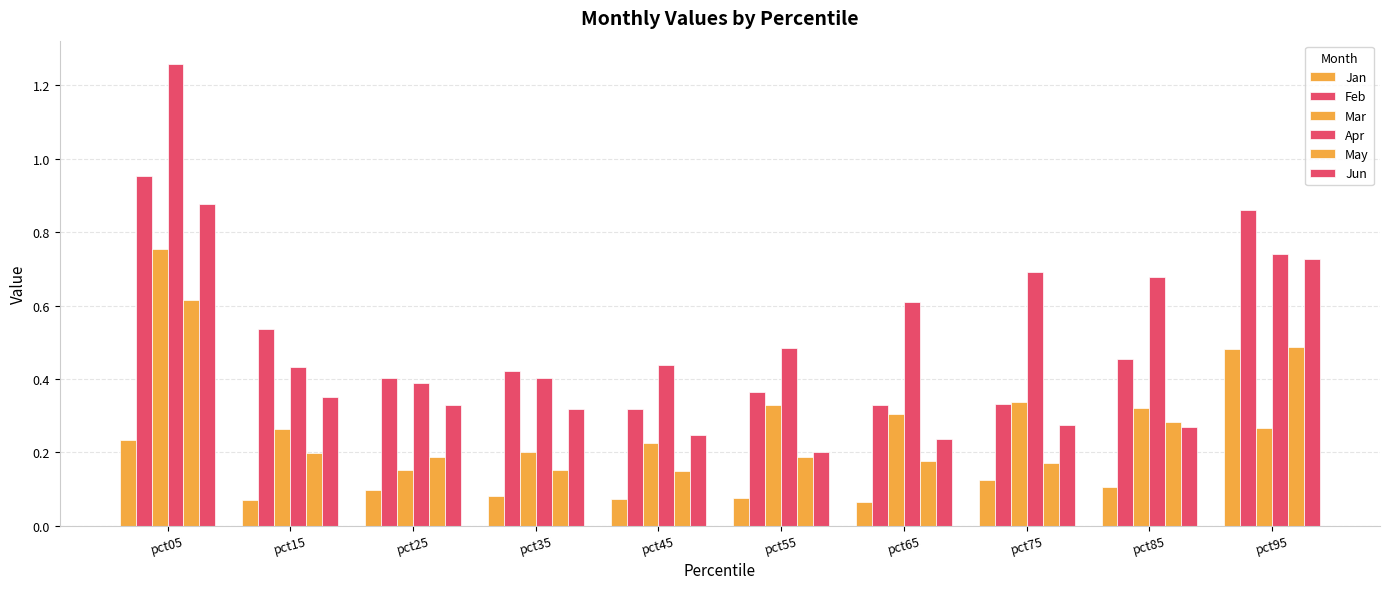

Count the number of data series in this chart.

6